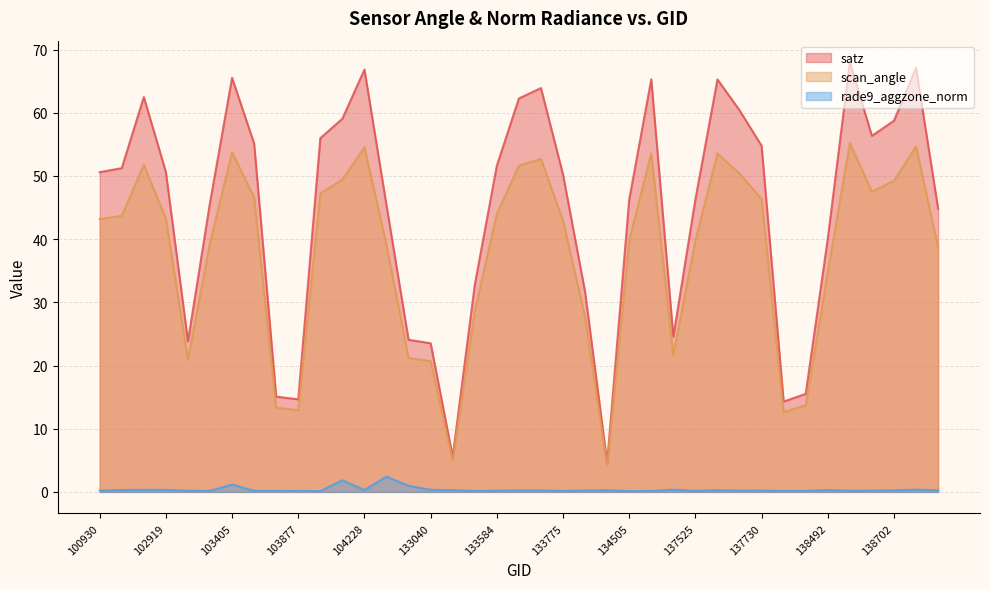

At which category is the sum across all series the highest?

138505